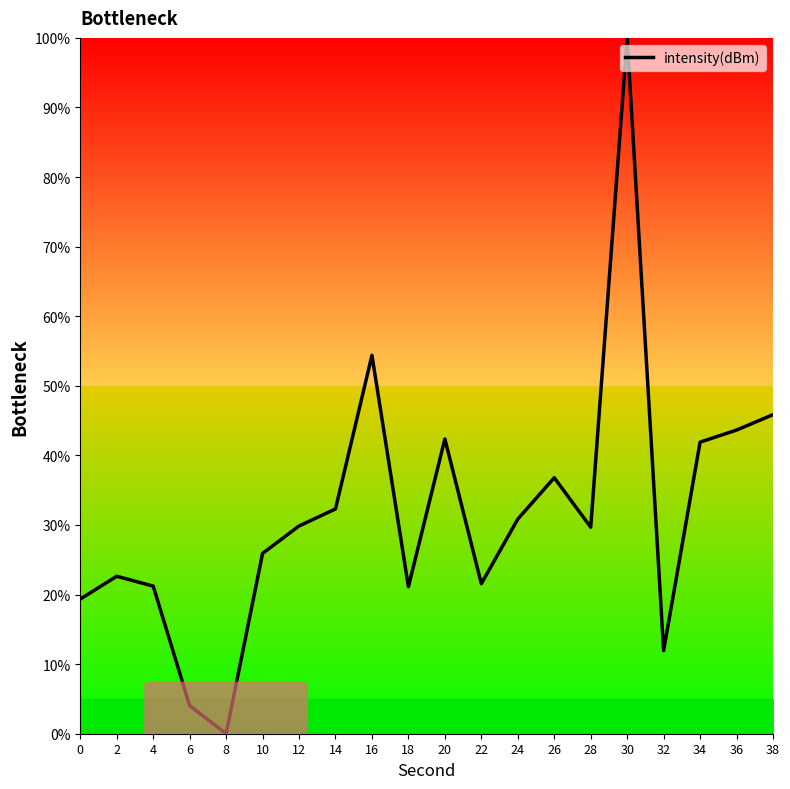

What is the sum of the values at 38 and 32?

57.8